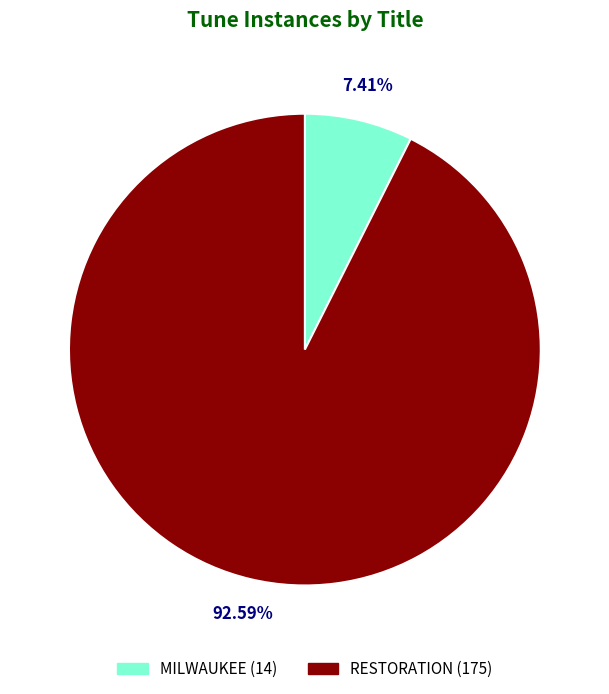

Which slice represents more than half of the pie?

RESTORATION